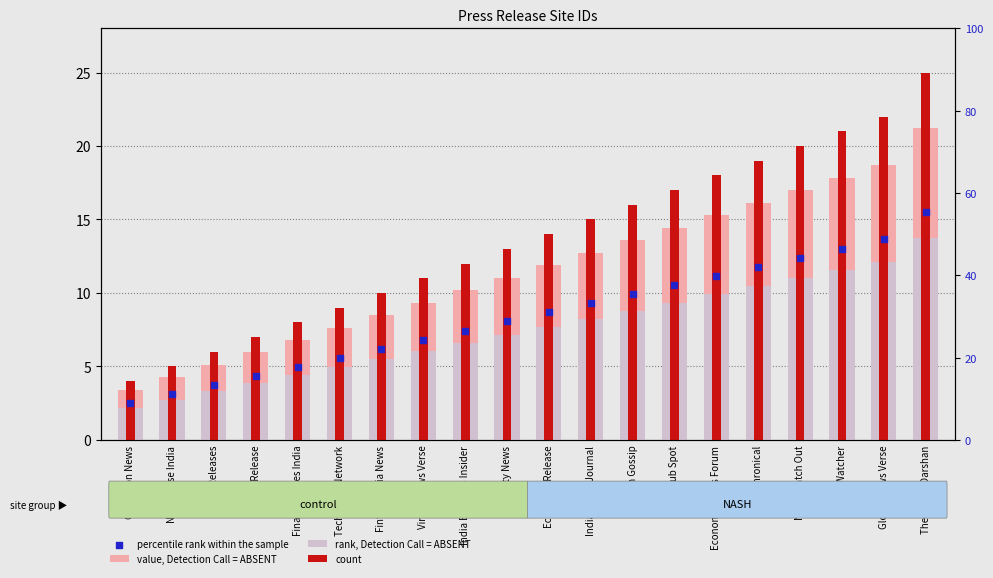

Is the value of percentile rank within the sample at PR Watcher greater than the value of count at Infinity News?

Yes